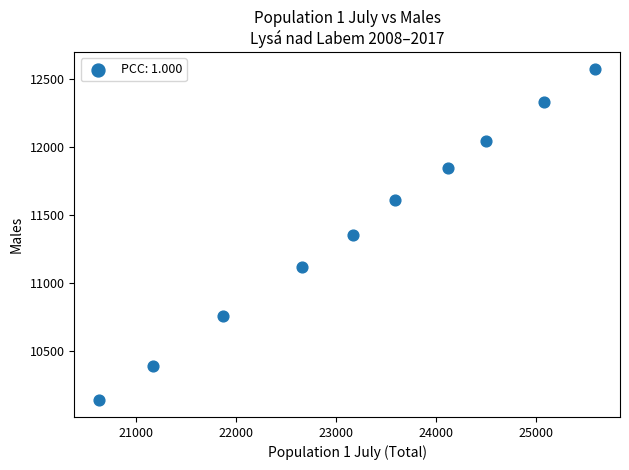

What is the range of Y values (max minus min)?

2443